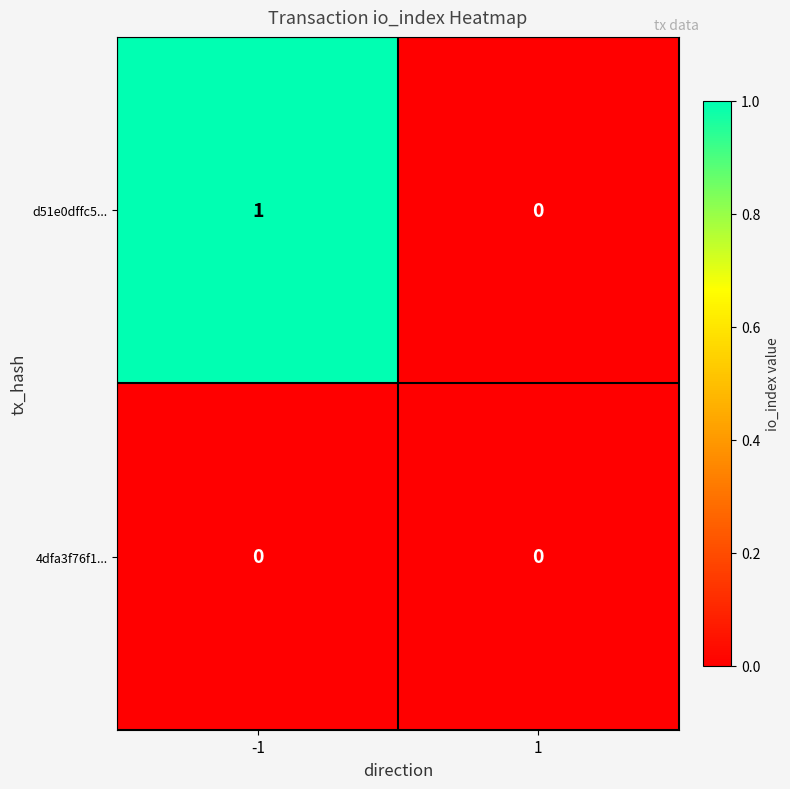

At which category is the sum across all series the highest?

-1